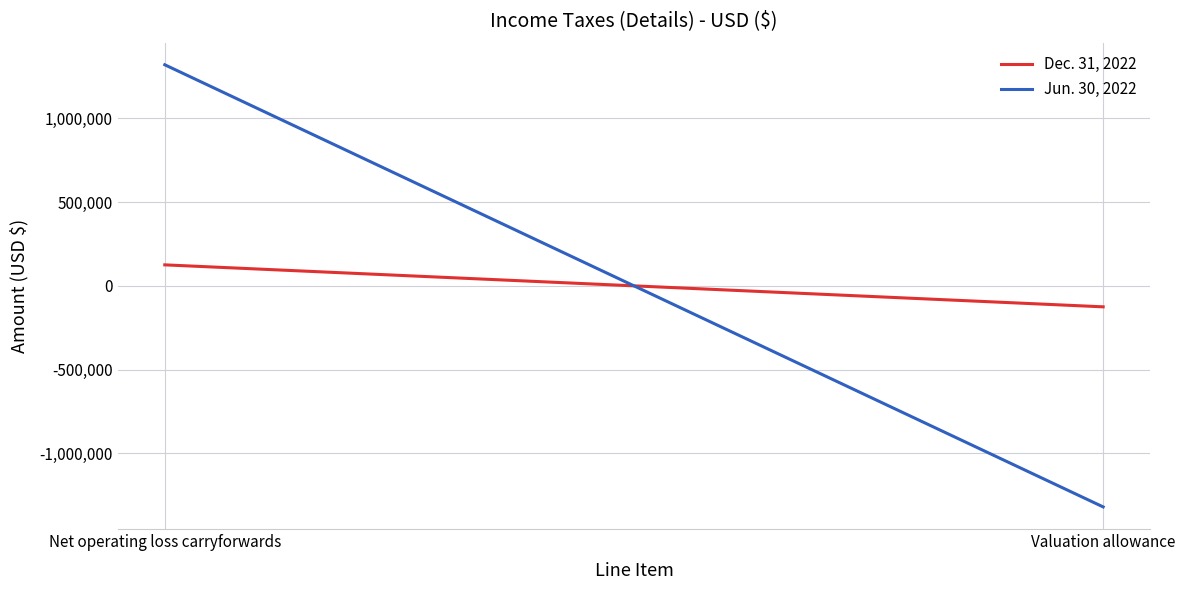

At Net operating loss carryforwards, list the series in order from smallest to largest.

Dec. 31, 2022, Jun. 30, 2022